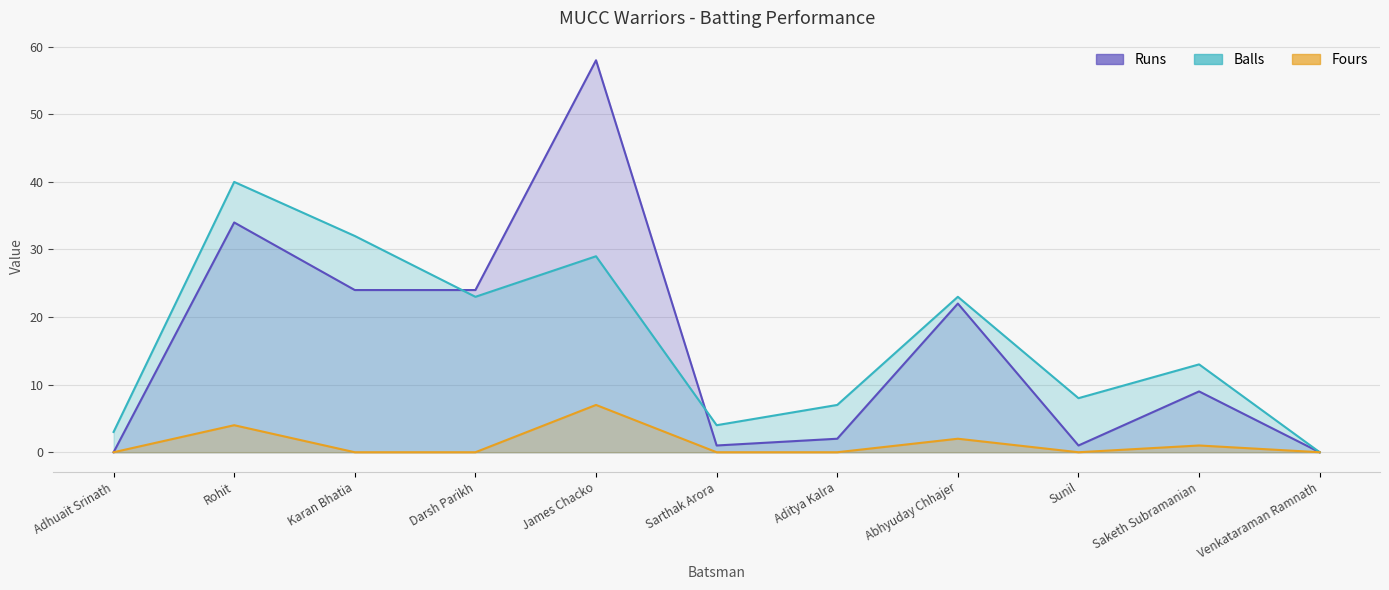

At how many categories does at least one series exceed 47?

1